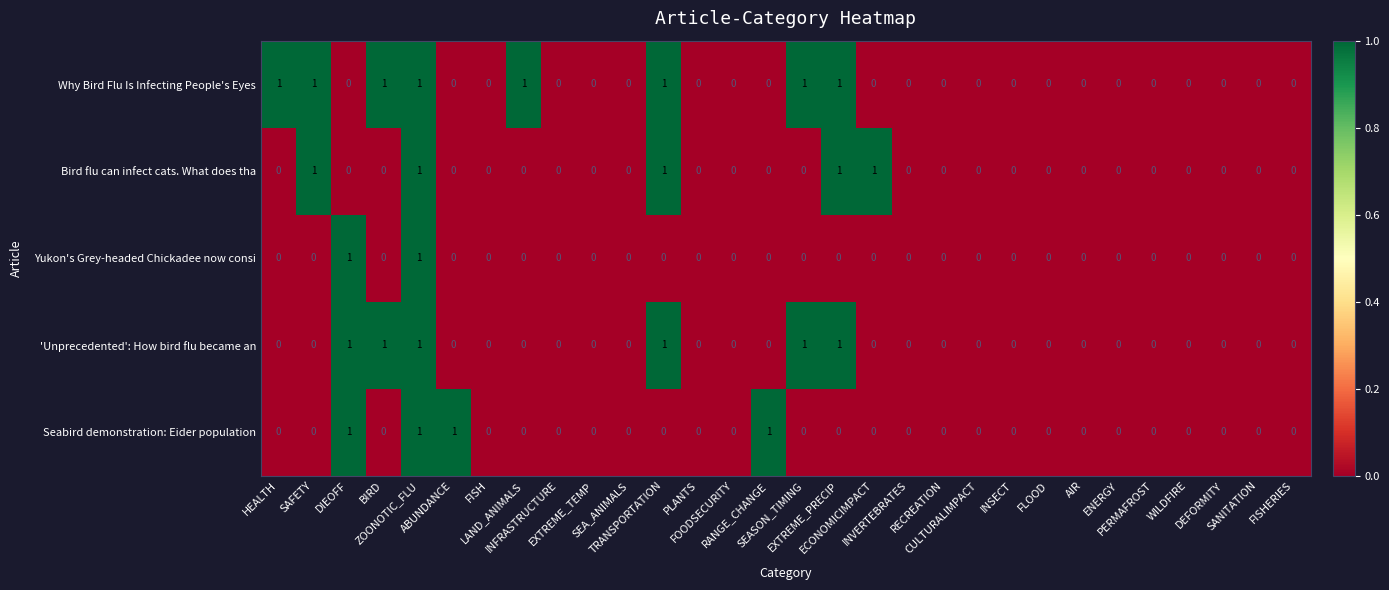

Count the Why Bird Flu Is Infecting People's Eyes values in the range 0 to 1.

30